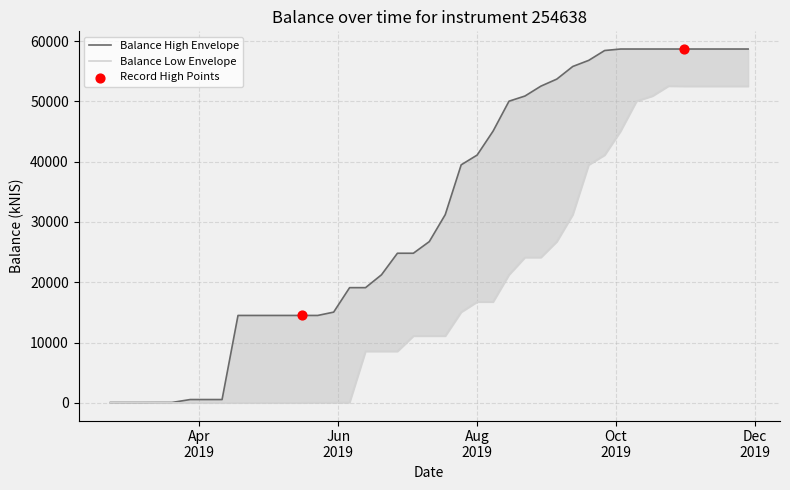

Between 2019-05-07 and 2019-06-06, which is larger?

2019-06-06